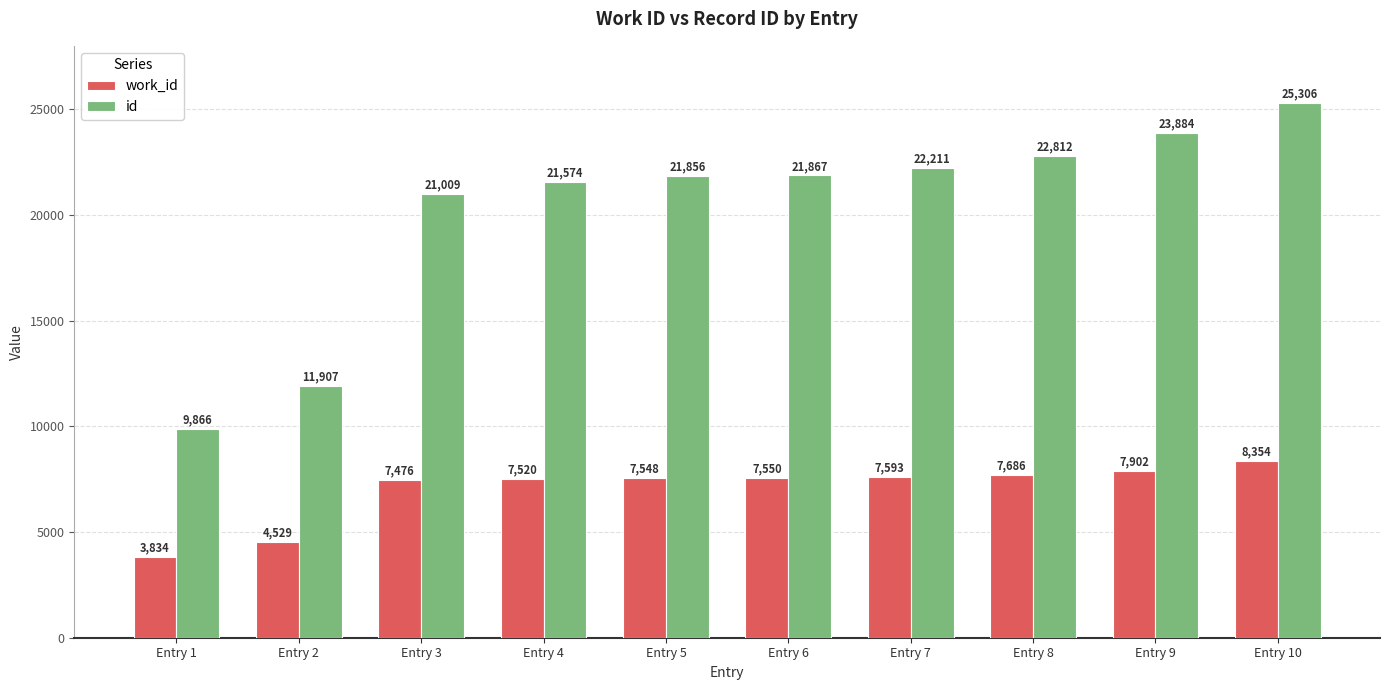

How many bars are there in each group?

2